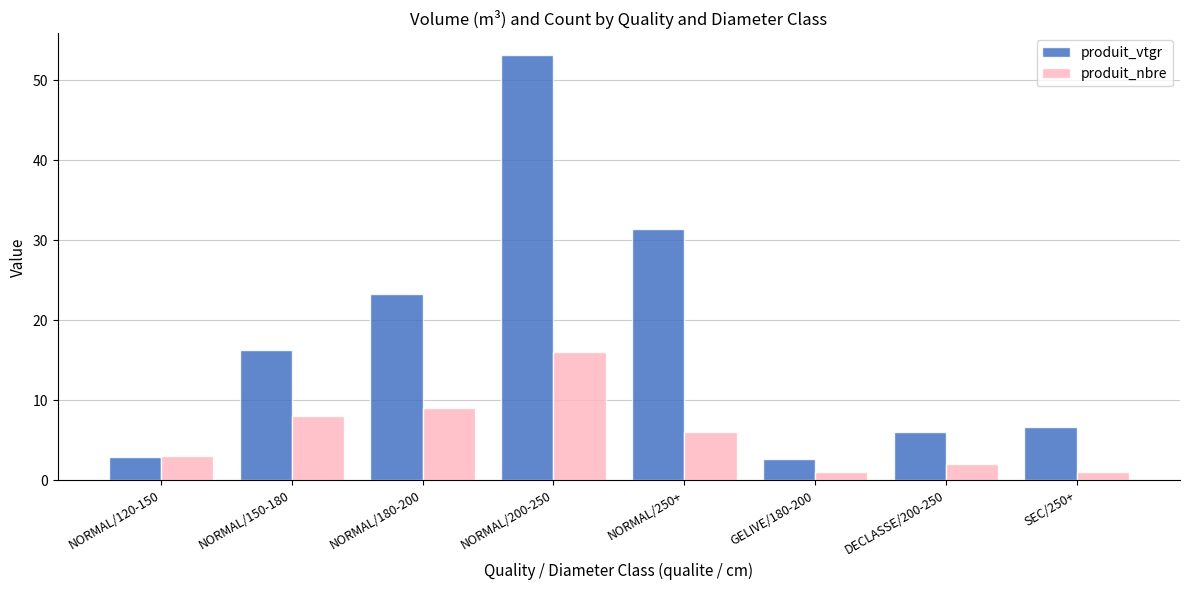

What is the total value across all series at DECLASSE/200-250?

8.1